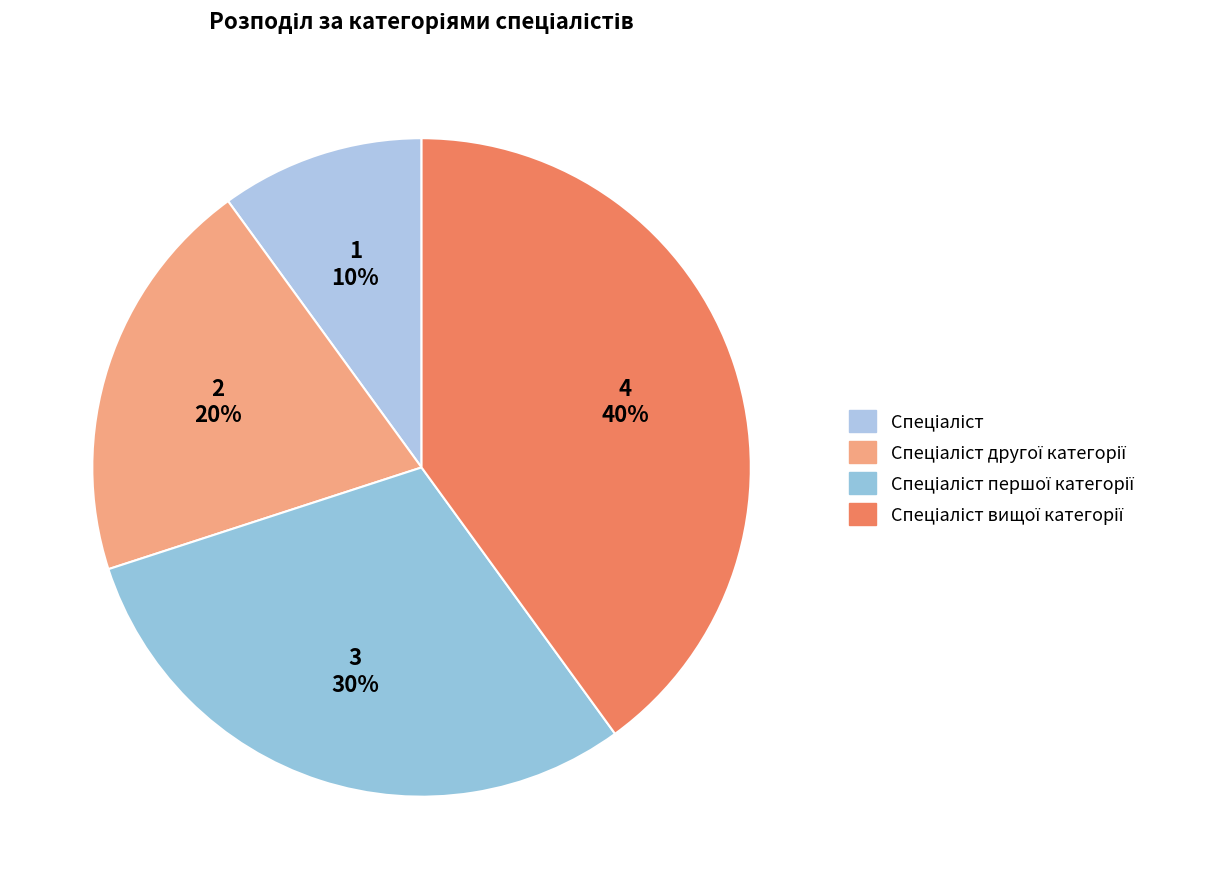

Does any single category account for the majority?

No